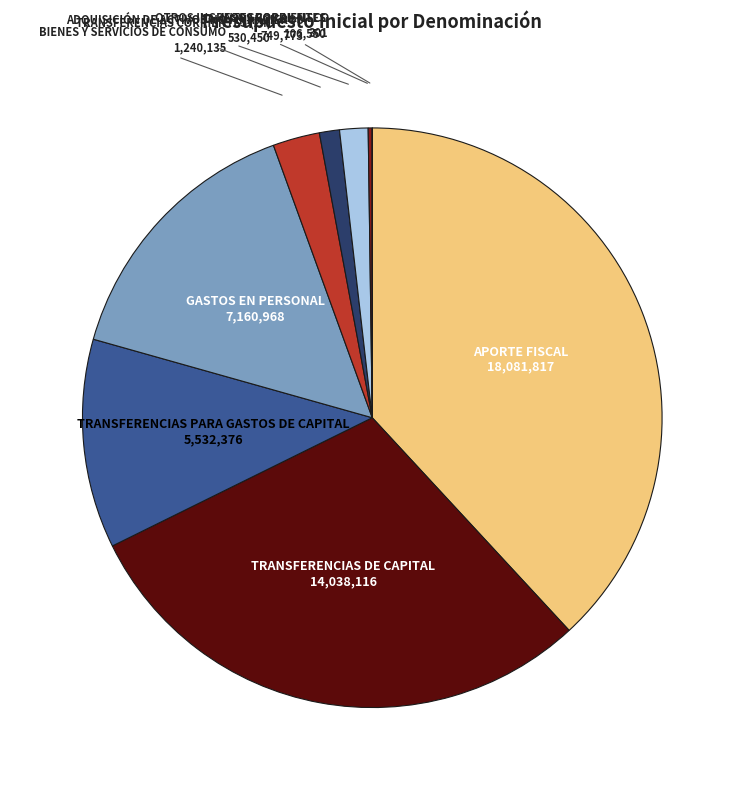

Is TRANSFERENCIAS DE CAPITAL the majority of the pie?

No